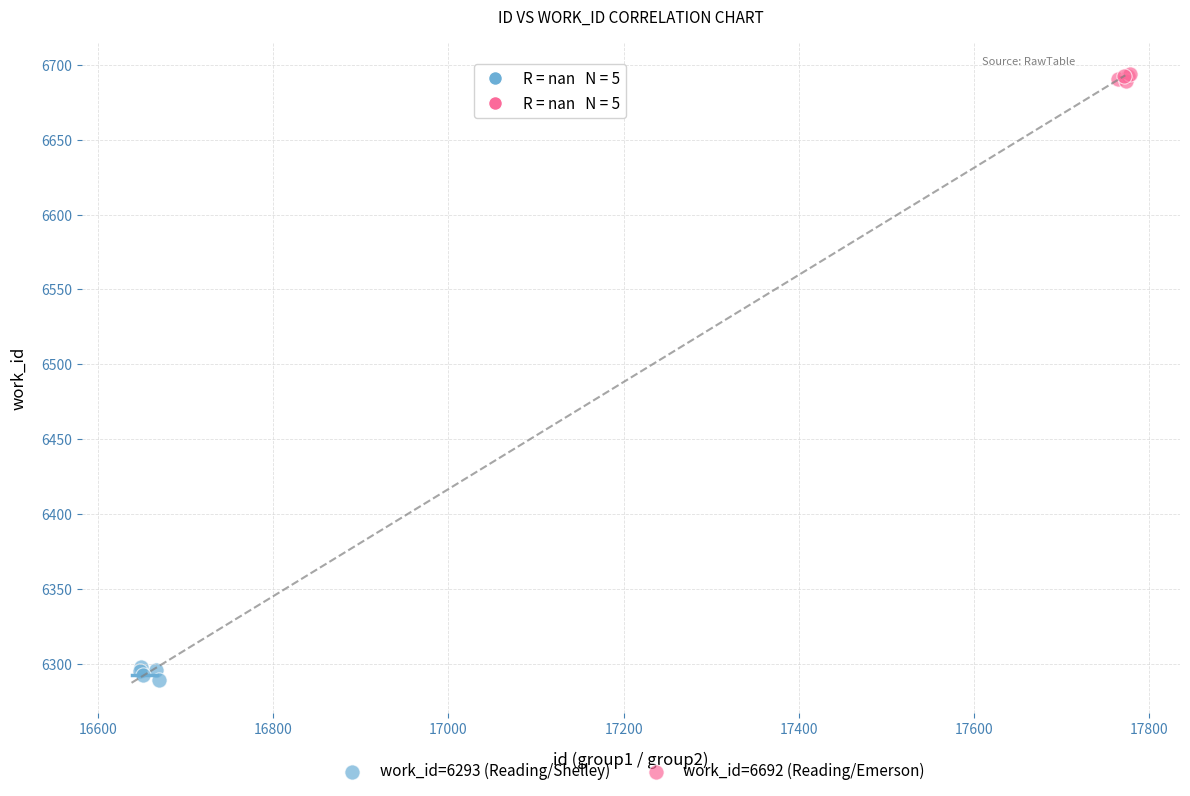

Which series contains the highest Y value?

work_id=6692 (Reading/Emerson)